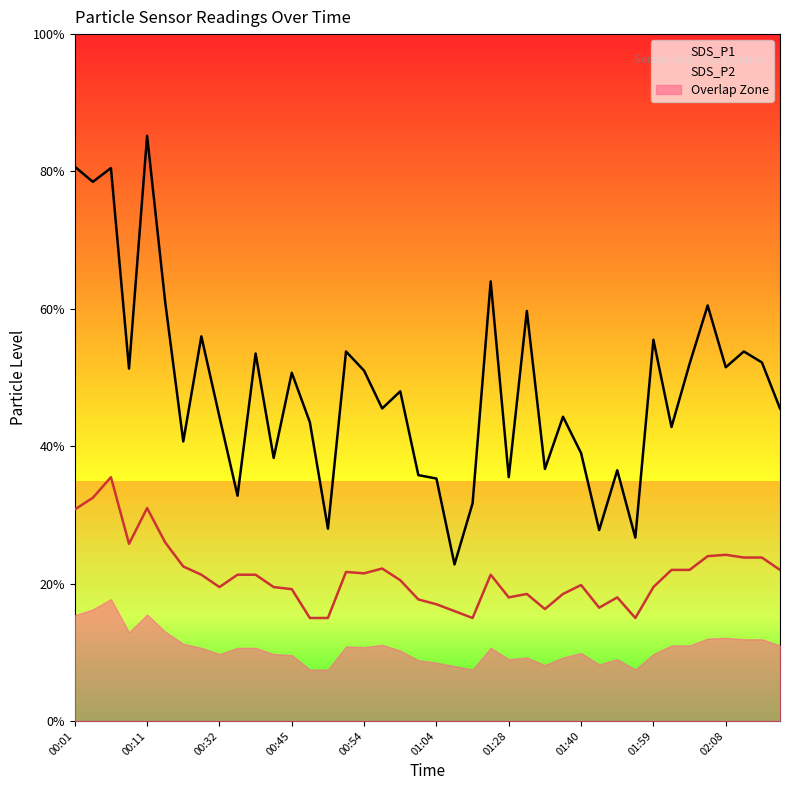

What is the lowest value of the SDS_P2 series?

1.5